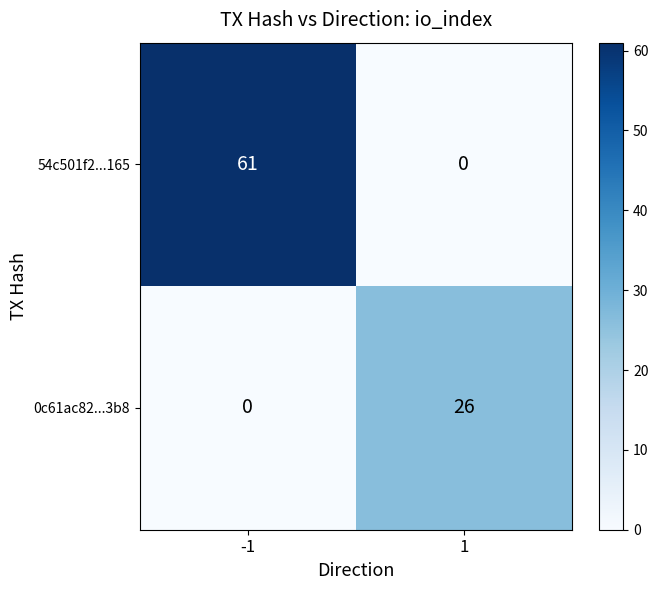

How many distinct data groups are displayed?

2